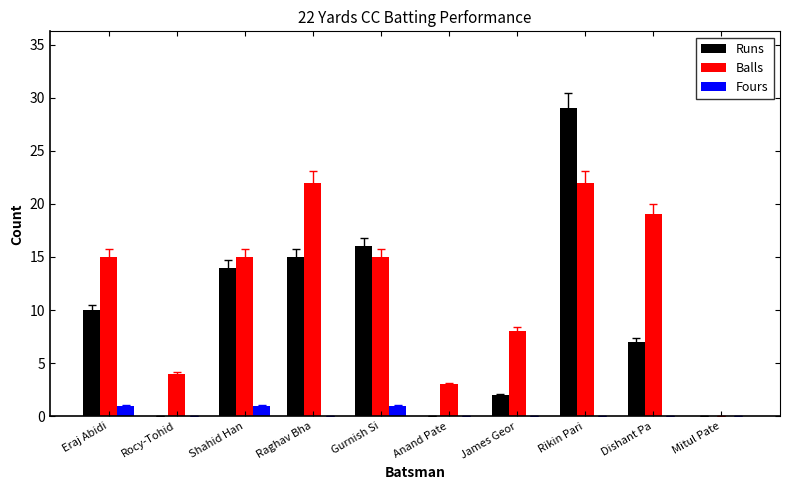

What is the sum of all Runs values?

93